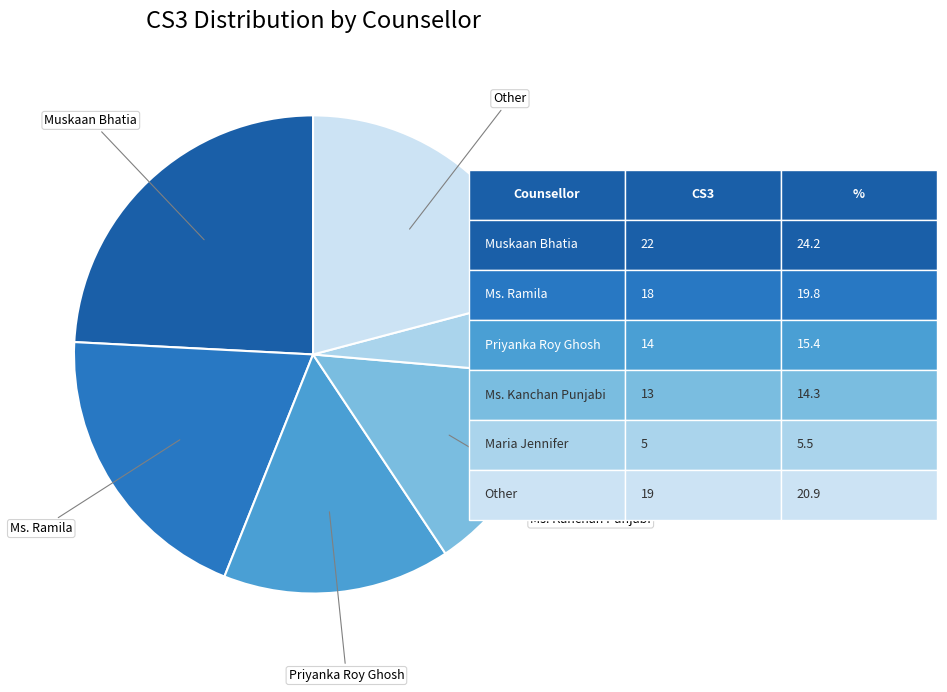

How many slices are in this pie chart?

6